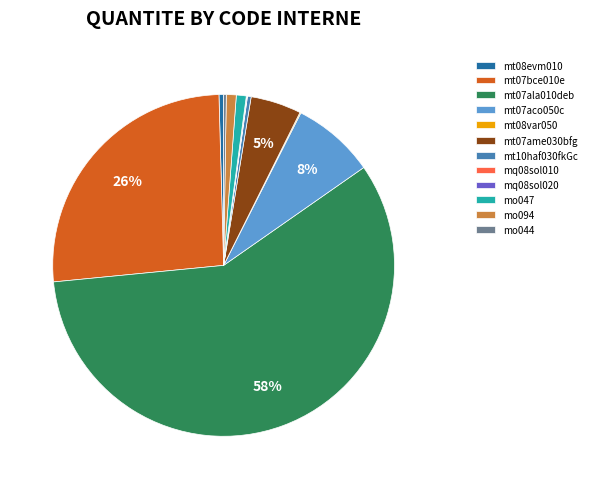

What is the majority slice?

mt07ala010deb